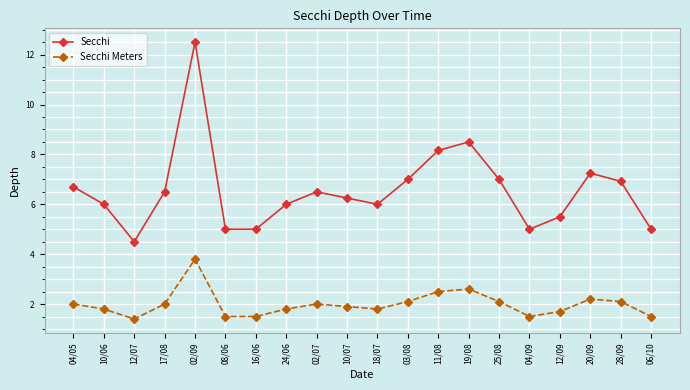

At which category is the sum across all series the highest?

02/09